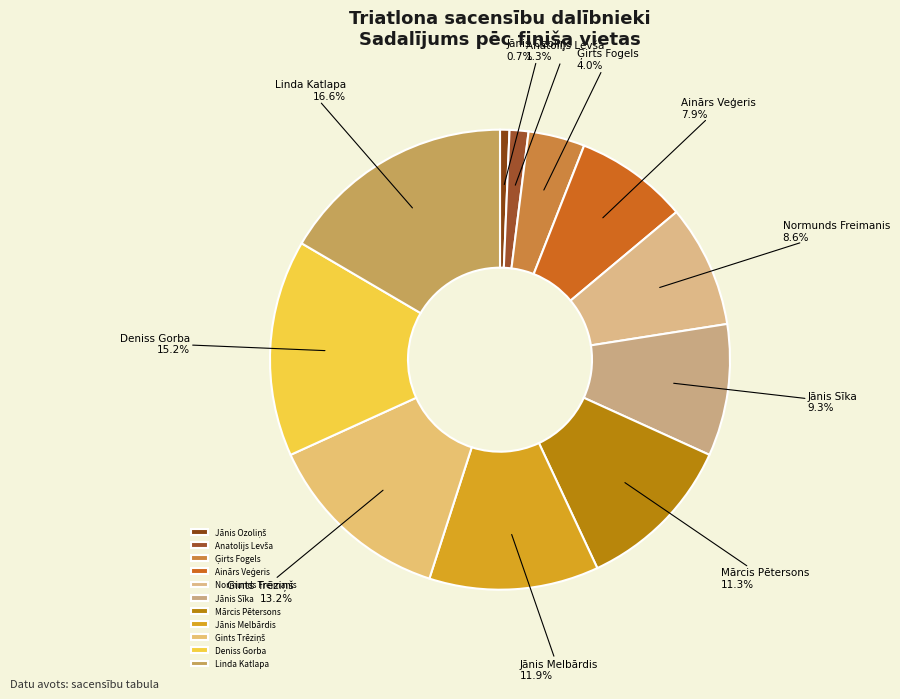

Count the number of slices in the pie.

11